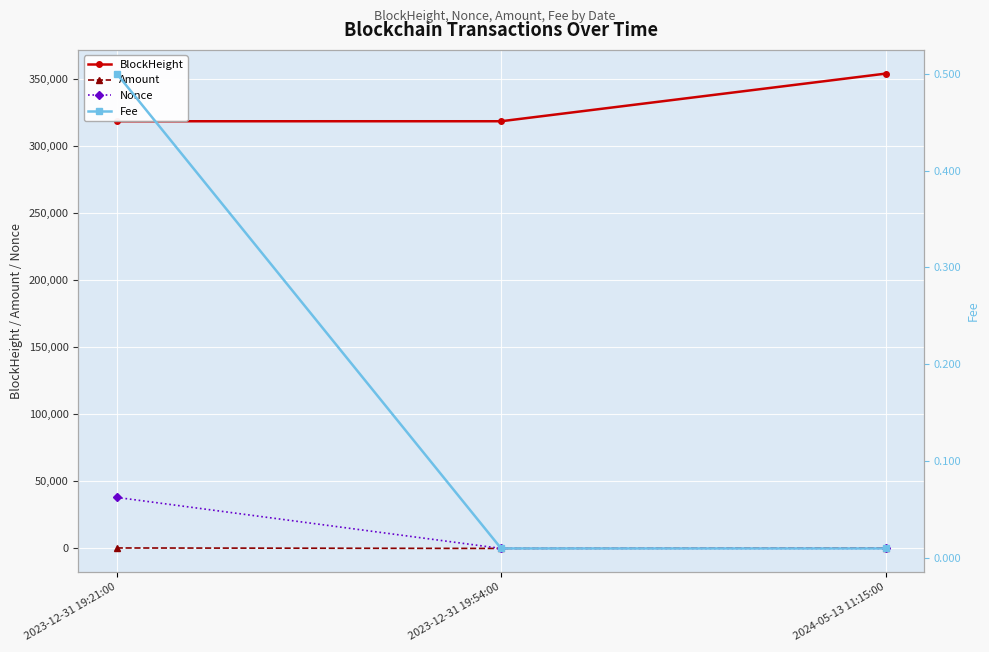

Rank the categories by BlockHeight value from highest to lowest.

2024-05-13 11:15:00, 2023-12-31 19:54:00, 2023-12-31 19:21:00